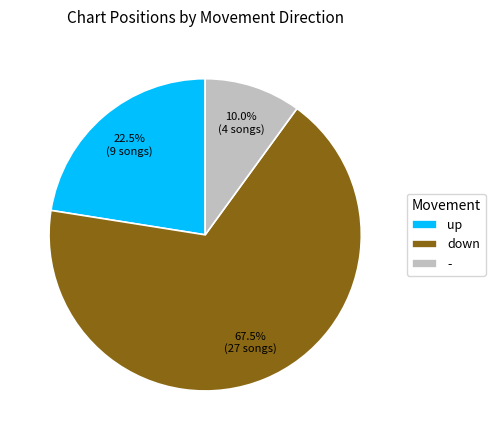

Combined, do down and up account for over 50%?

Yes